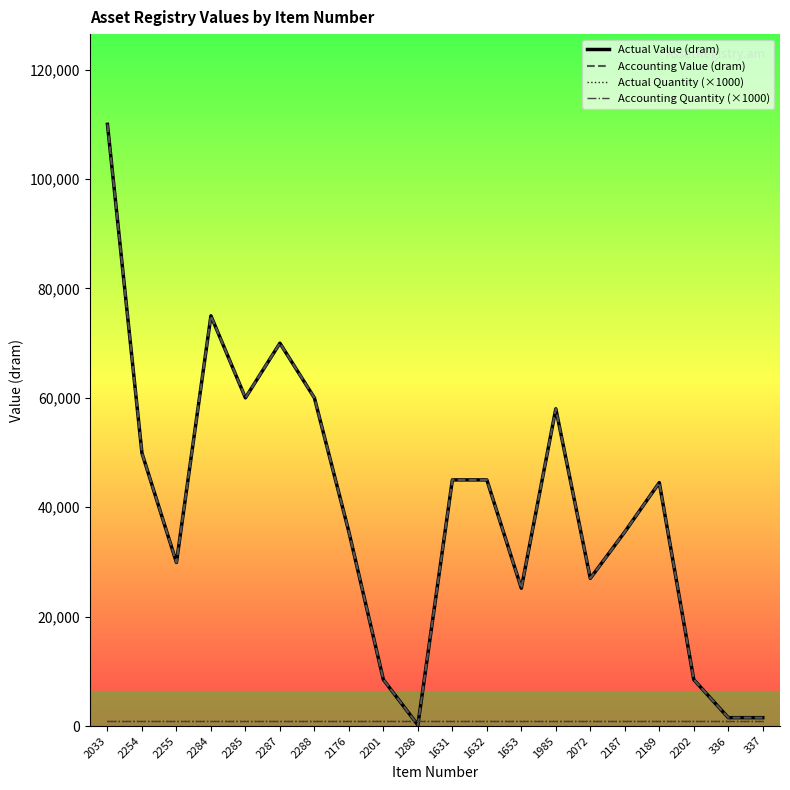

Reading right to left, extract all data points from this chart.

Actual Value (dram): 337=1534	336=1534	2202=8488	2189=44500	2187=35500	2072=27000	1985=58000	1653=25200	1632=45000	1631=45000	1288=190	2201=8488	2176=35500	2288=60000	2287=70000	2285=60000	2284=75000	2255=29900	2254=49900	2033=110000
Accounting Value (dram): 337=1534	336=1534	2202=8488	2189=44500	2187=35500	2072=27000	1985=58000	1653=25200	1632=45000	1631=45000	1288=190	2201=8488	2176=35500	2288=60000	2287=70000	2285=60000	2284=75000	2255=29900	2254=49900	2033=110000
Actual Quantity (×1000): 337=1000	336=1000	2202=1000	2189=1000	2187=1000	2072=1000	1985=1000	1653=1000	1632=1000	1631=1000	1288=1000	2201=1000	2176=1000	2288=1000	2287=1000	2285=1000	2284=1000	2255=1000	2254=1000	2033=1000
Accounting Quantity (×1000): 337=1000	336=1000	2202=1000	2189=1000	2187=1000	2072=1000	1985=1000	1653=1000	1632=1000	1631=1000	1288=1000	2201=1000	2176=1000	2288=1000	2287=1000	2285=1000	2284=1000	2255=1000	2254=1000	2033=1000